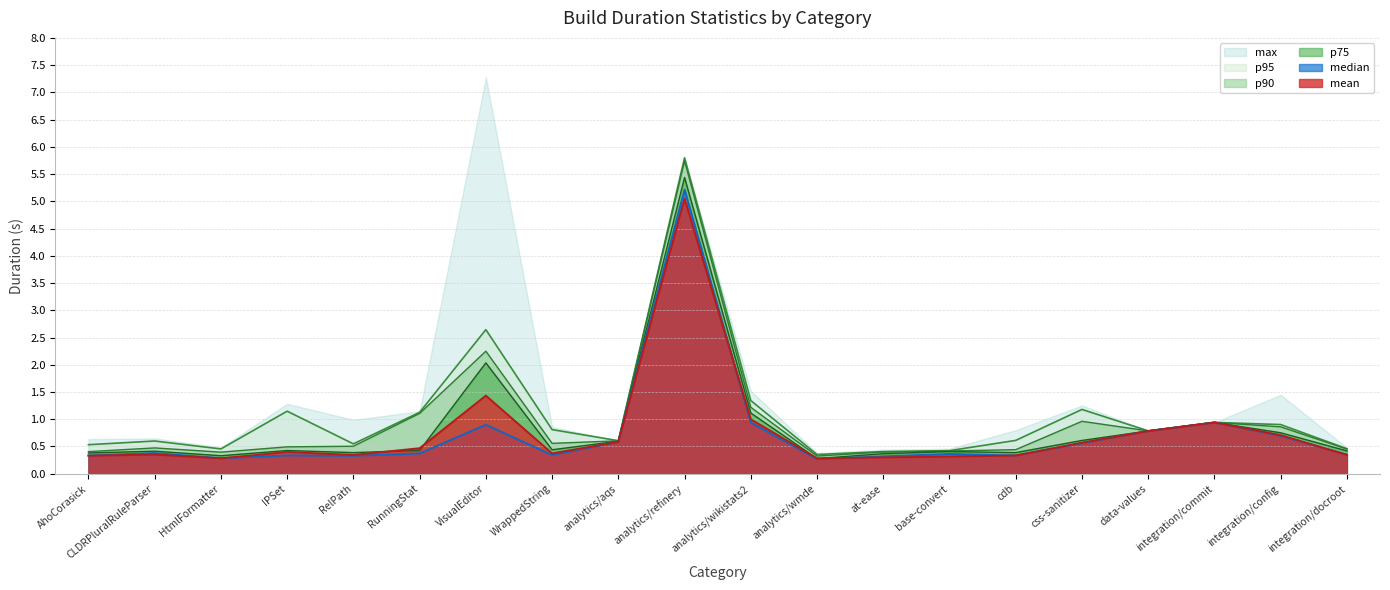

How many lines are shown in the chart?

6